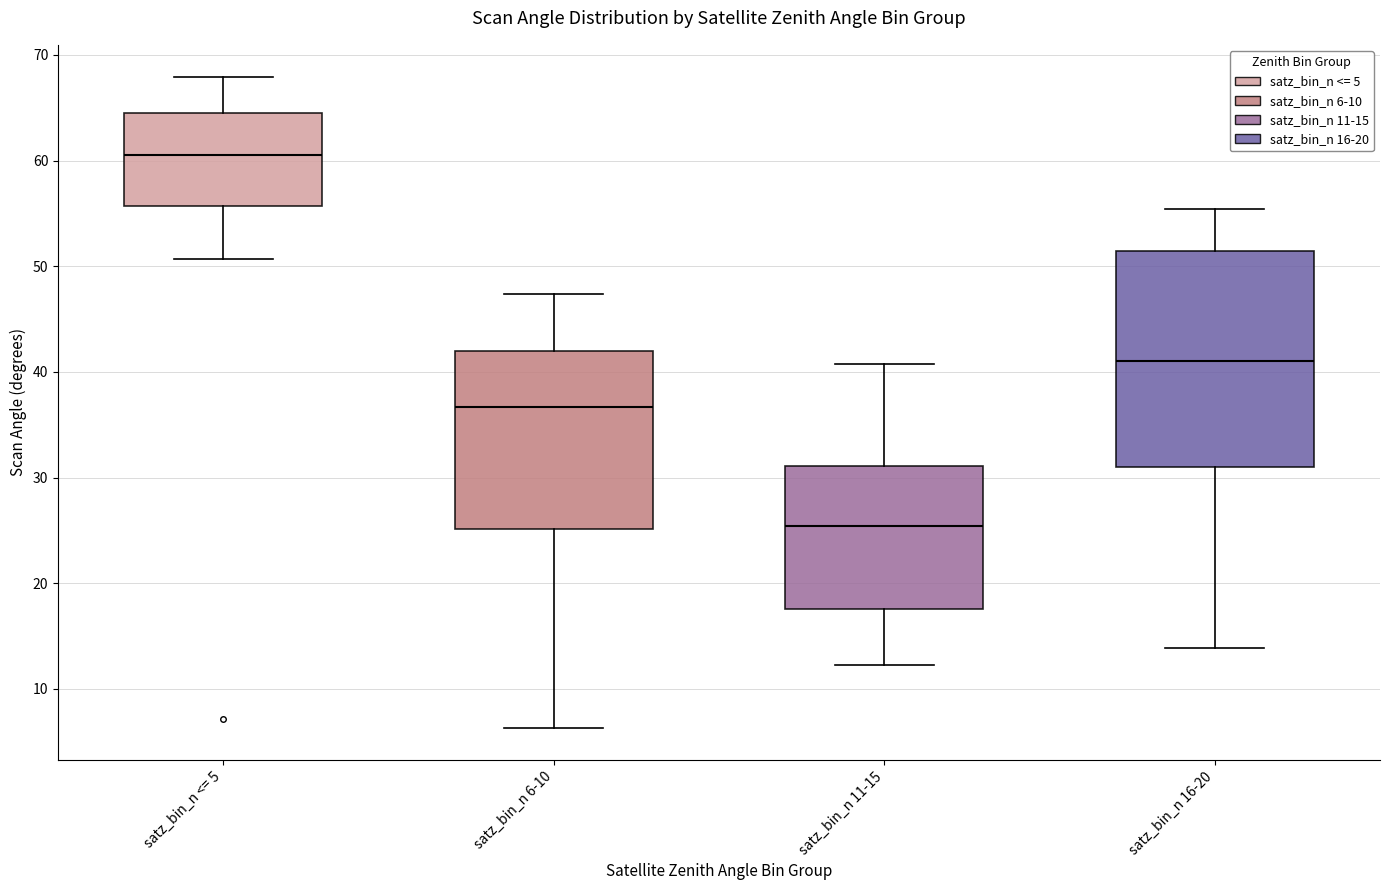

Reading left to right, transcribe this box plot: for each box, give where its median line is, the range the box spans, and where its two whiskers end, as read against the y-axis. The values are not printed on the chart, so give them approximately, as read against the axis.

satz_bin_n <= 5: median 60, box 56 to 64, whiskers 51 to 68
satz_bin_n 6-10: median 37, box 25 to 42, whiskers 6 to 47
satz_bin_n 11-15: median 25, box 18 to 31, whiskers 12 to 41
satz_bin_n 16-20: median 41, box 31 to 51, whiskers 14 to 55